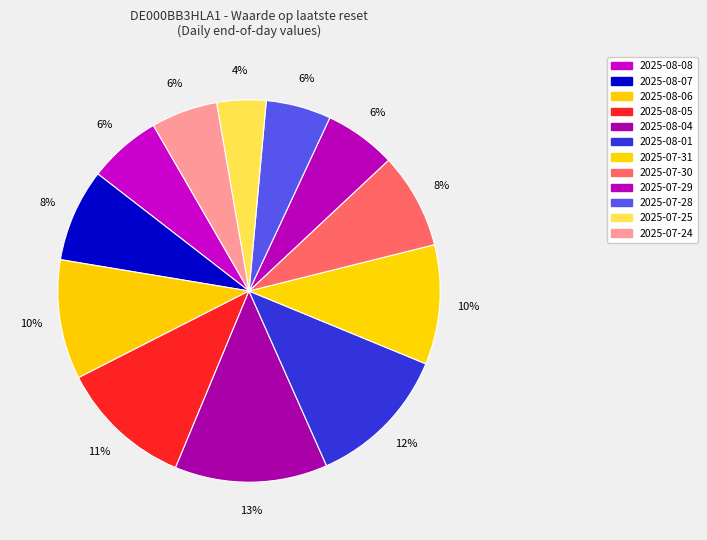

Rank the categories by value from lowest to highest.

2025-07-25, 2025-07-28, 2025-07-24, 2025-07-29, 2025-08-08, 2025-08-07, 2025-07-30, 2025-08-06, 2025-07-31, 2025-08-05, 2025-08-01, 2025-08-04